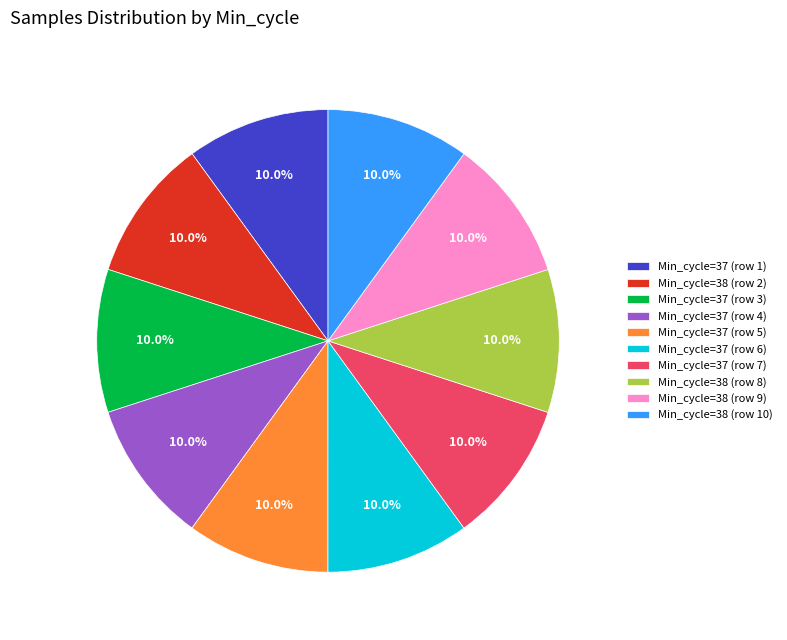

How many segments does this pie chart have?

10